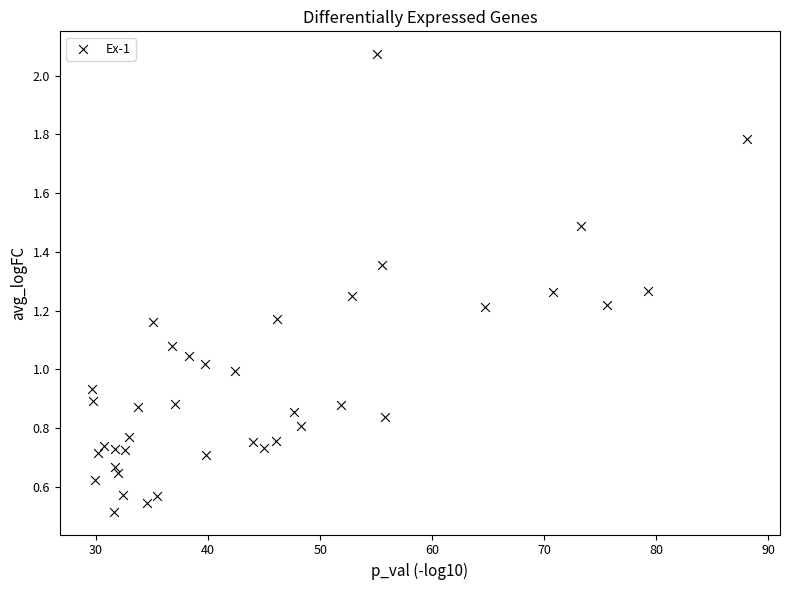

What is the range of X values (max minus min)?

58.4